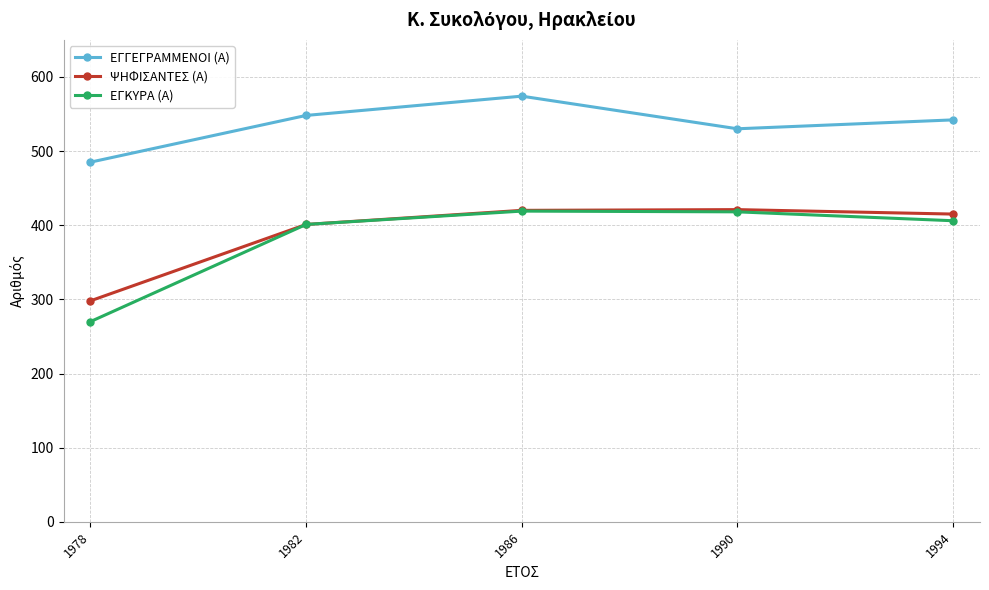

What is the spread (max minus min) of values at 1990?

112